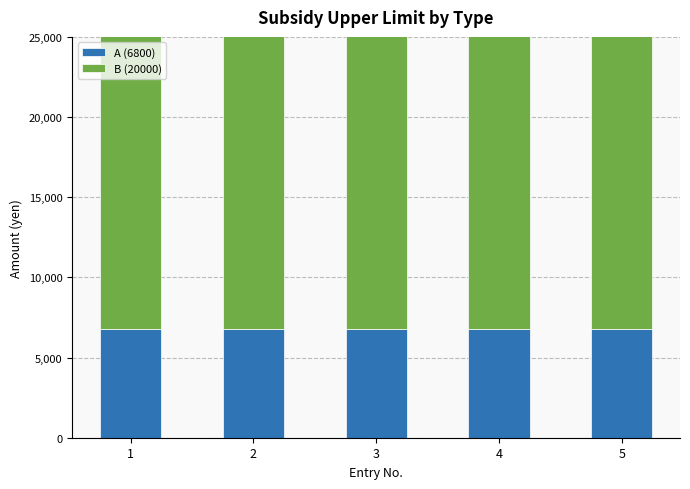

True or false: A (6800) has a value of 4452 at 2.

False